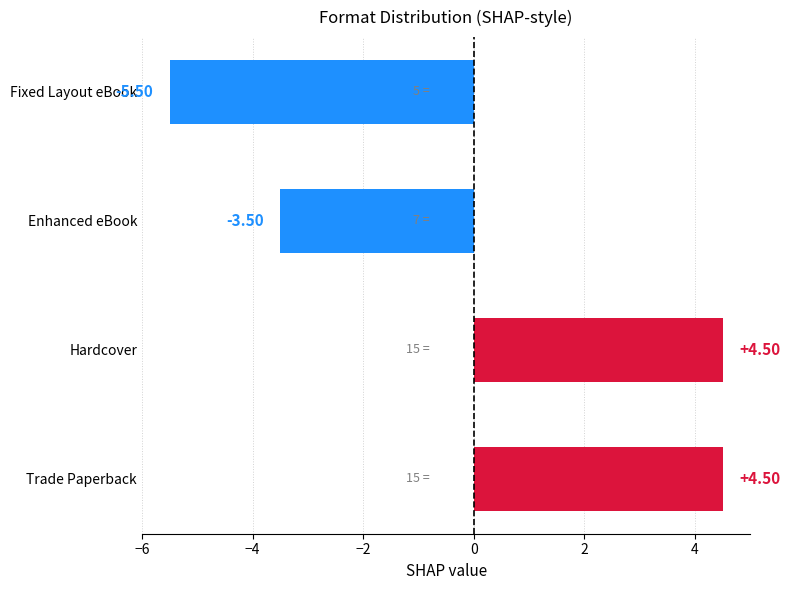

Which category has the lowest value across all series?

Fixed Layout eBook